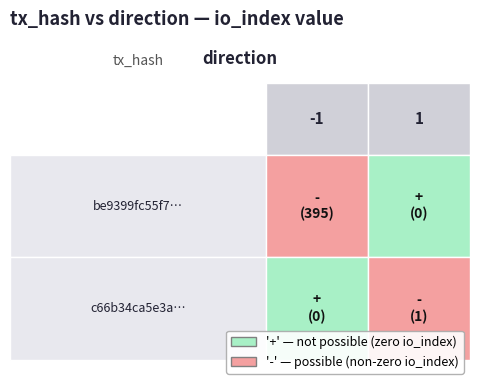

How many categories are shown in the chart?

2